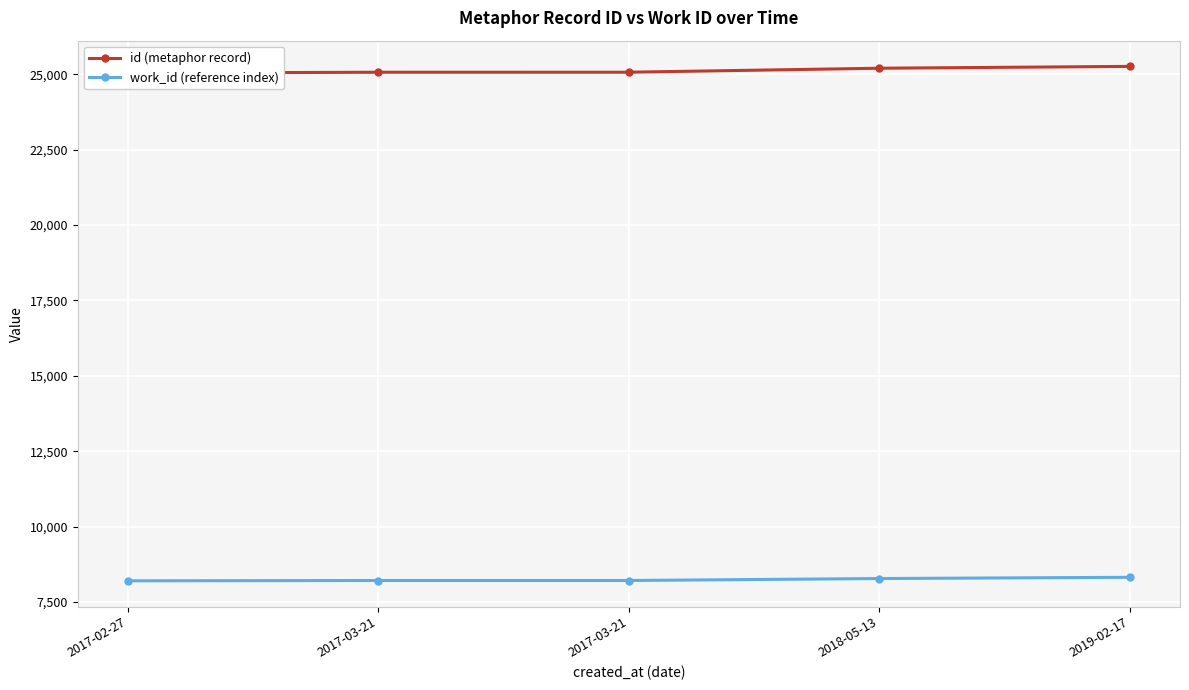

Which label corresponds to the smallest value in the chart?

2017-02-27